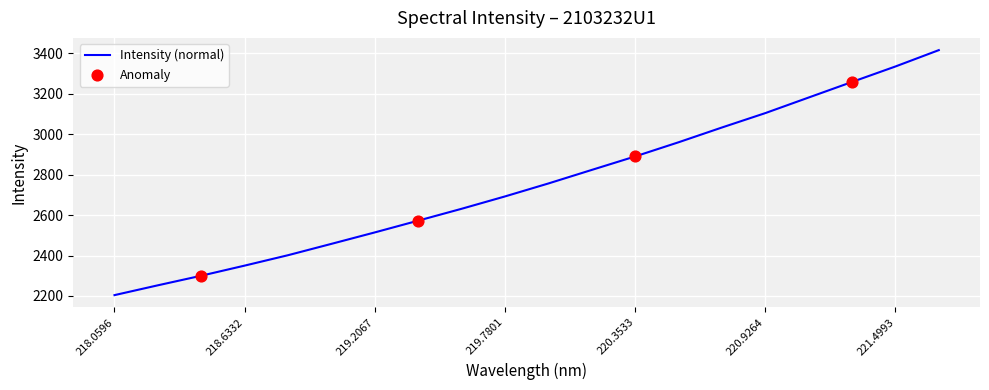

What is the difference between the maximum and minimum values?

1210.5